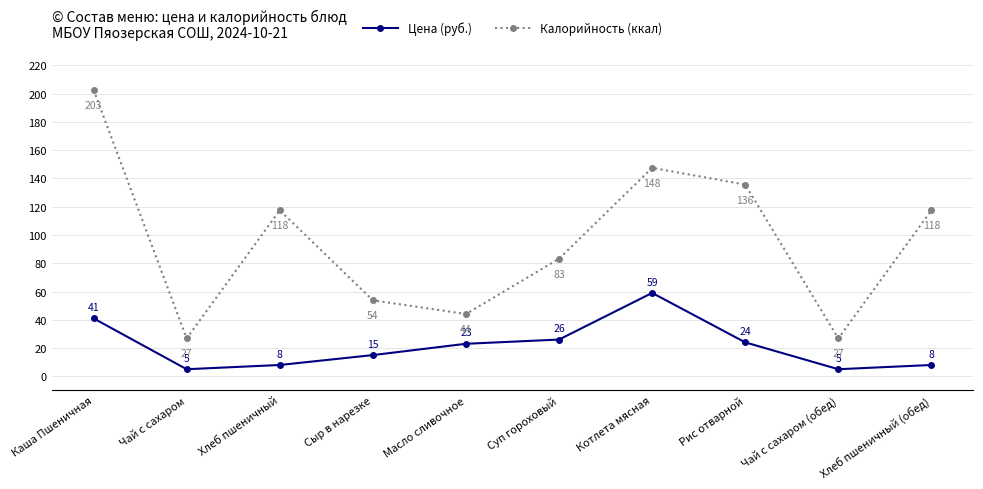

What is the approximate value of Цена (руб.) at Масло сливочное?

23.0